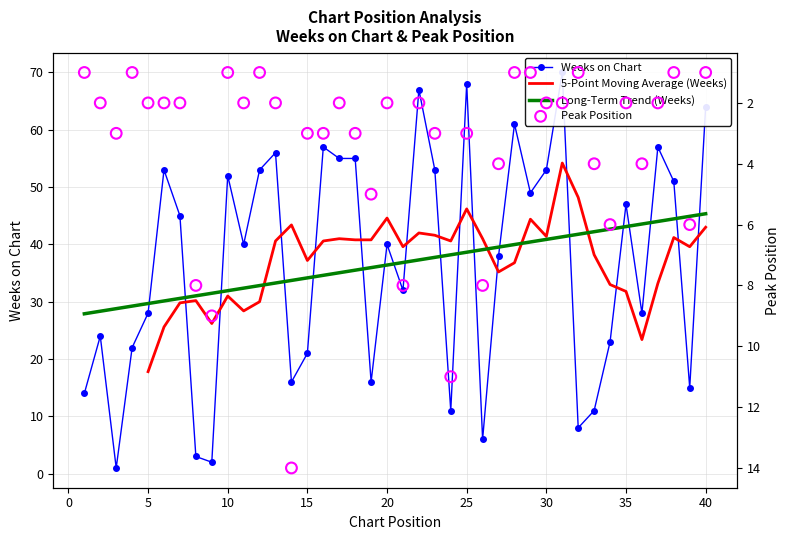

Which series reaches the maximum Y coordinate?

Weeks on Chart